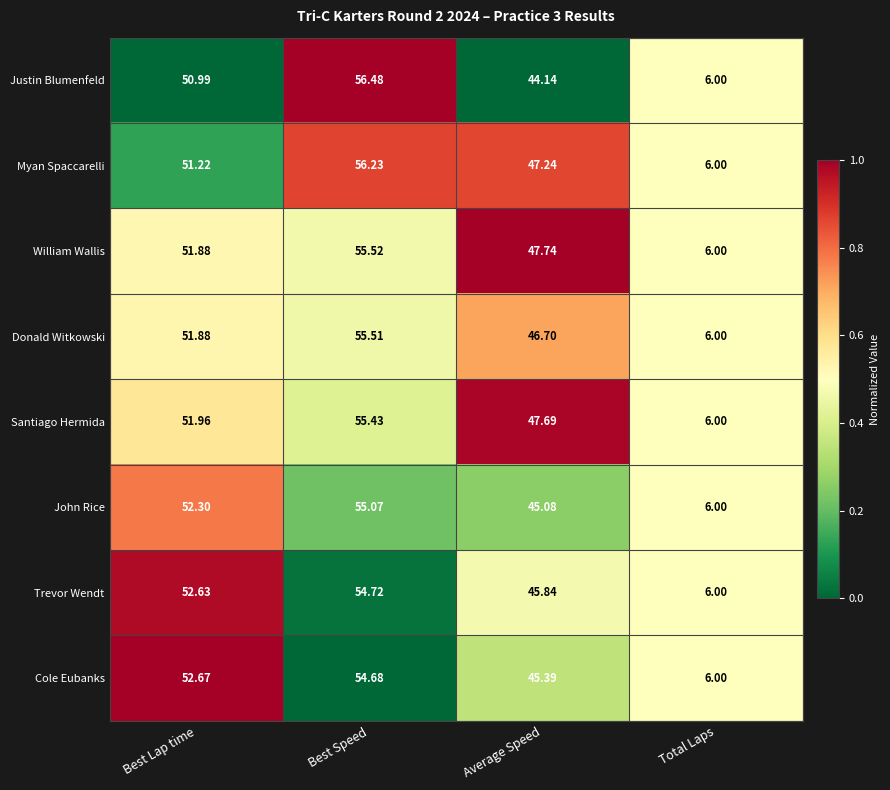

At which label is Donald Witkowski closest to 30?

Average Speed